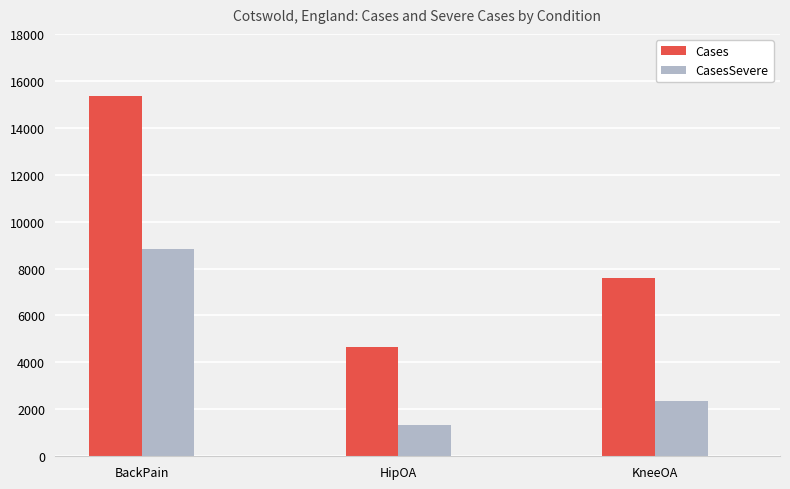

What is the total value across all series at BackPain?

24214